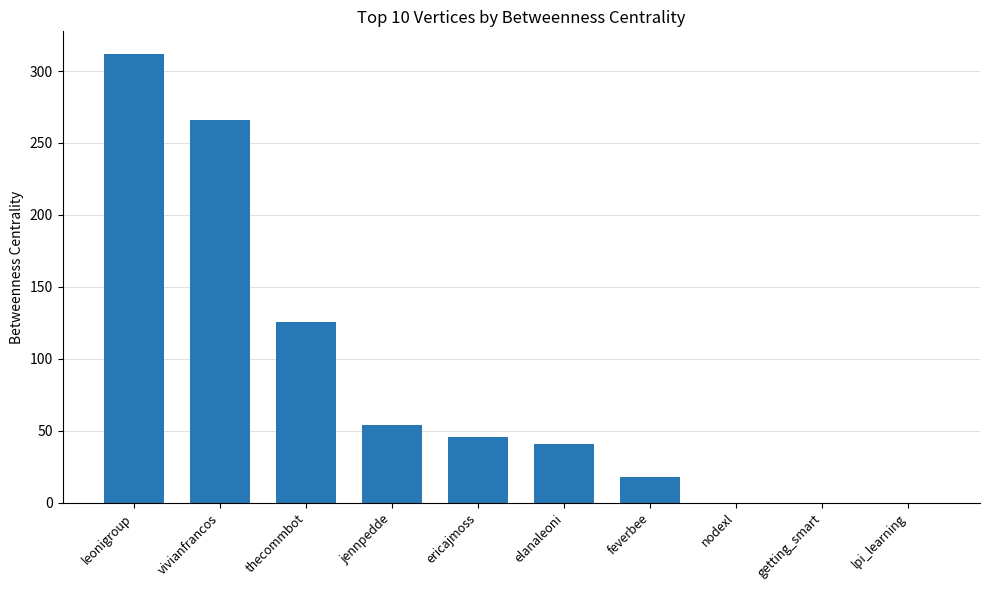

Reading left to right, list all the values displayed in this chart.

leonigroup=312.0	vivianfrancos=265.7	thecommbot=125.7	jennpedde=54.0	ericajmoss=46.0	elanaleoni=40.7	feverbee=18.0	nodexl=0.0	getting_smart=0.0	lpi_learning=0.0